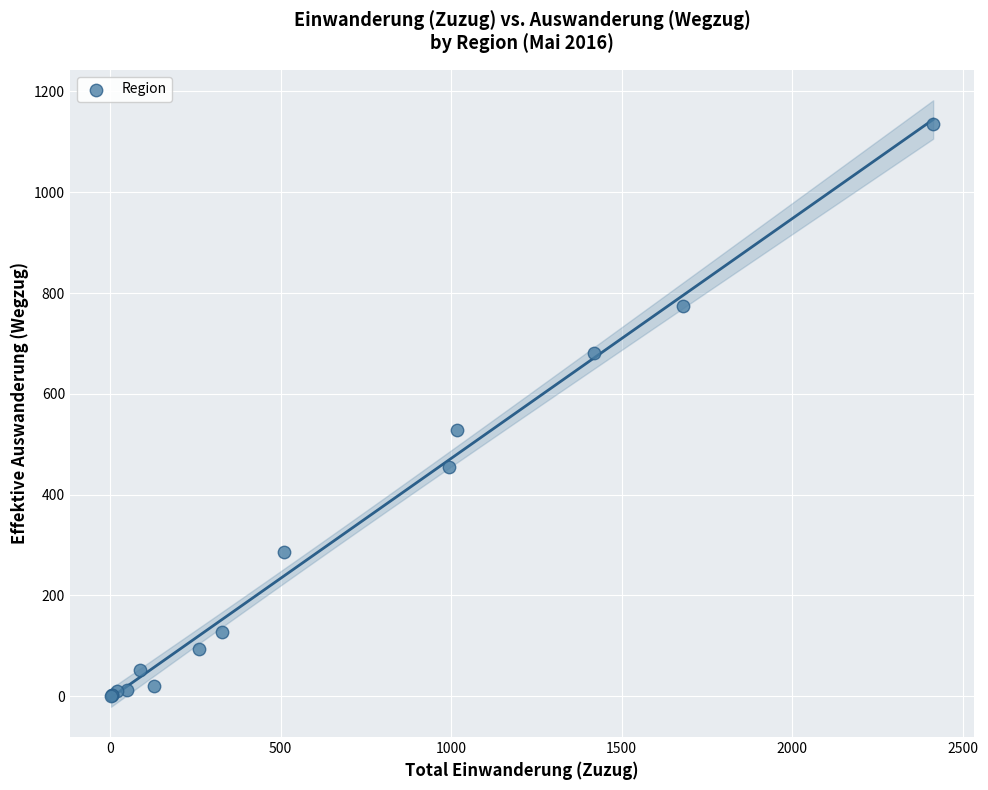

What Y value in the scatter plot is closest to 568?

528